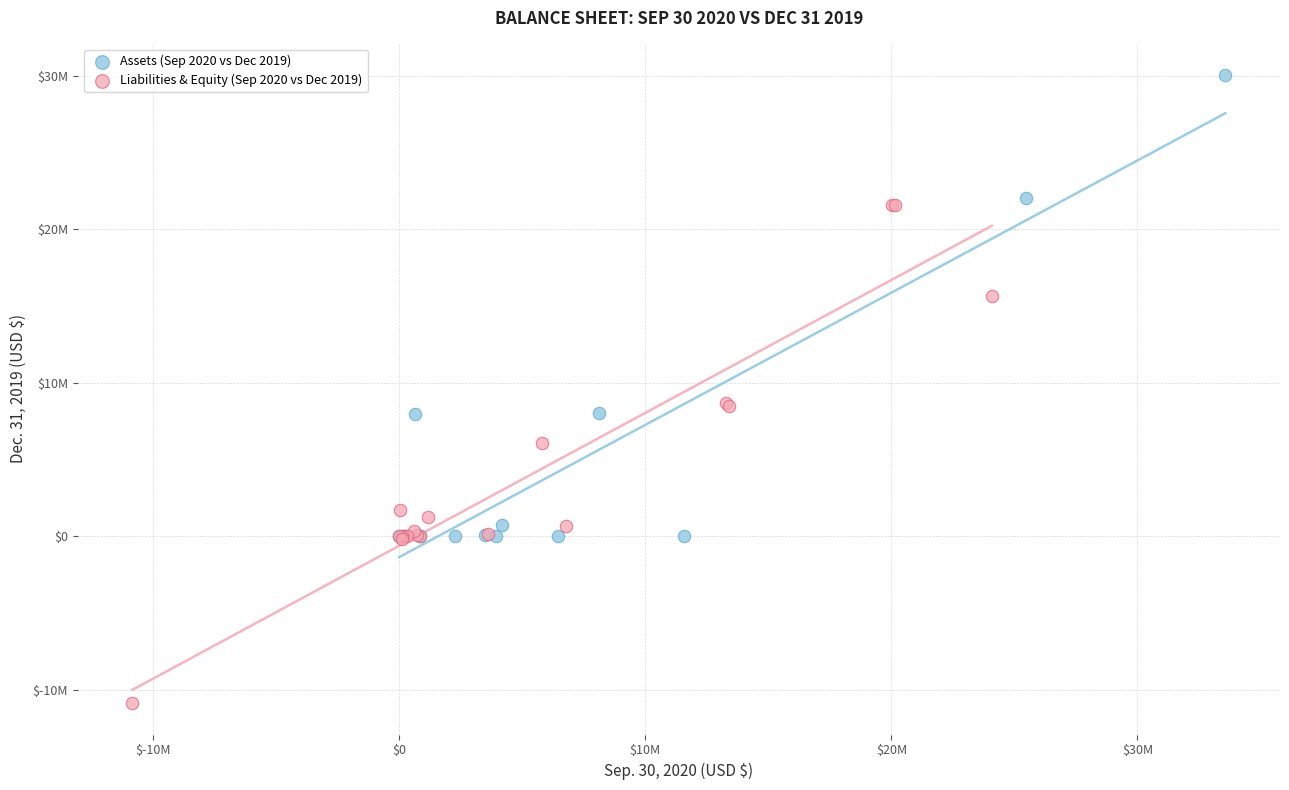

Which series contains the lowest Y value?

Liabilities & Equity (Sep 2020 vs Dec 2019)